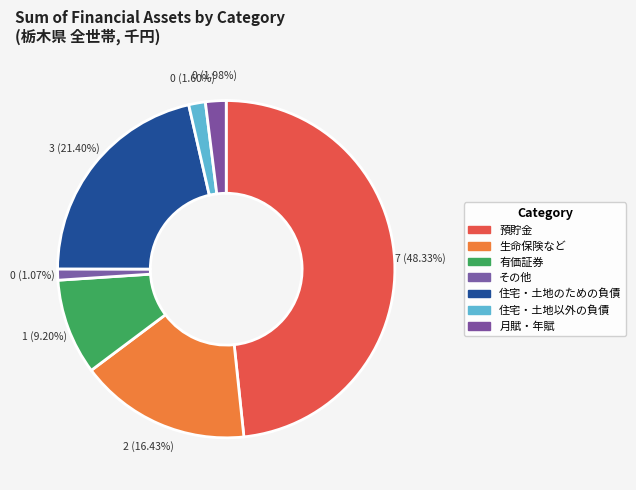

To the nearest percent, what percentage of the pie is 預貯金?

48%